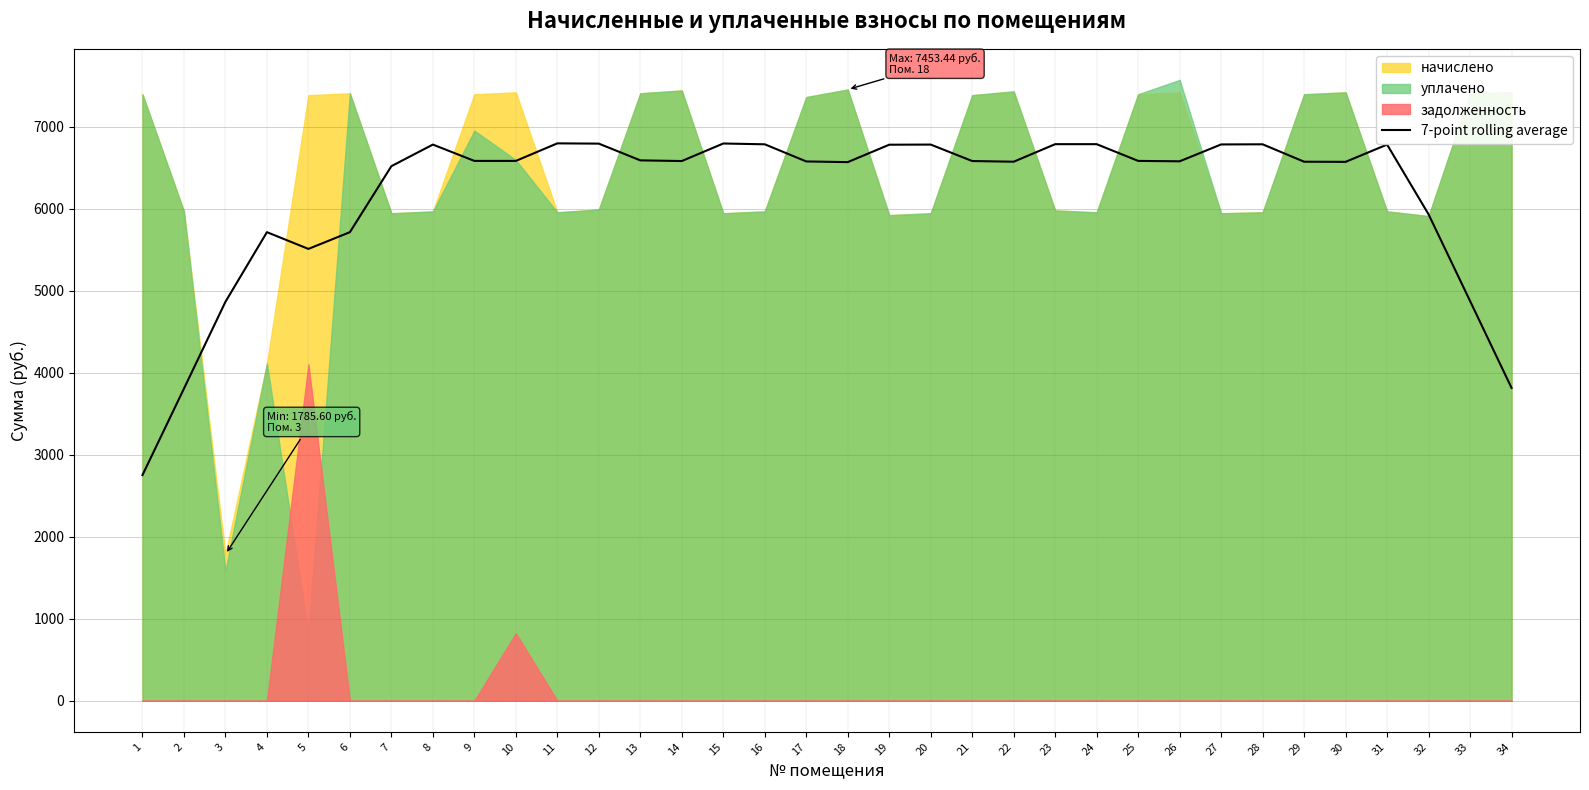

What is the lowest value of the 7-point rolling average series?

2751.6